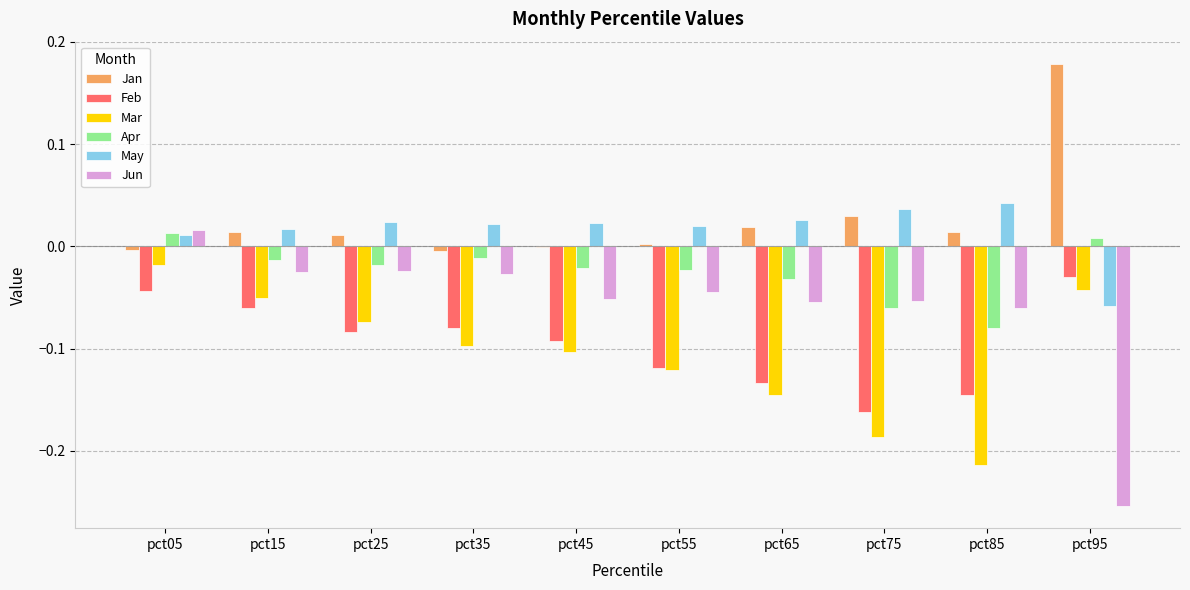

How many categories are shown in the chart?

10